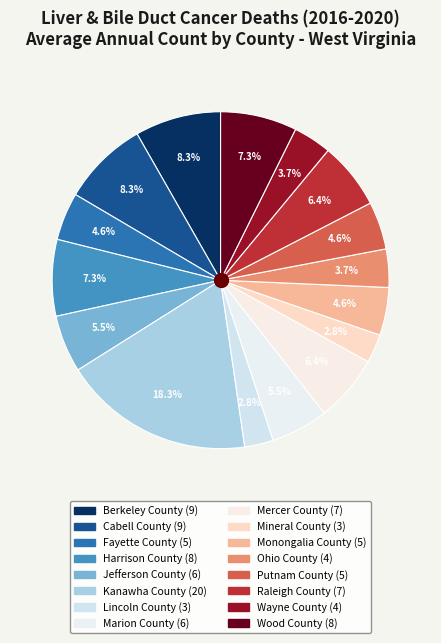

To the nearest percent, what is the difference between the largest and smallest slice percentages?

16%